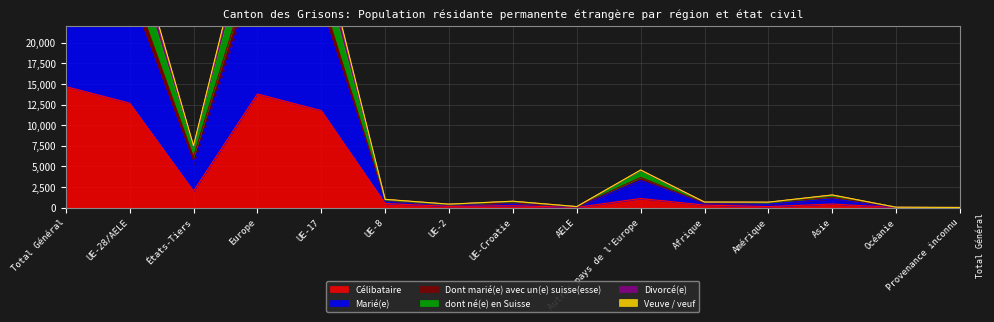

At which label does Célibataire first exceed 436?

Total Général